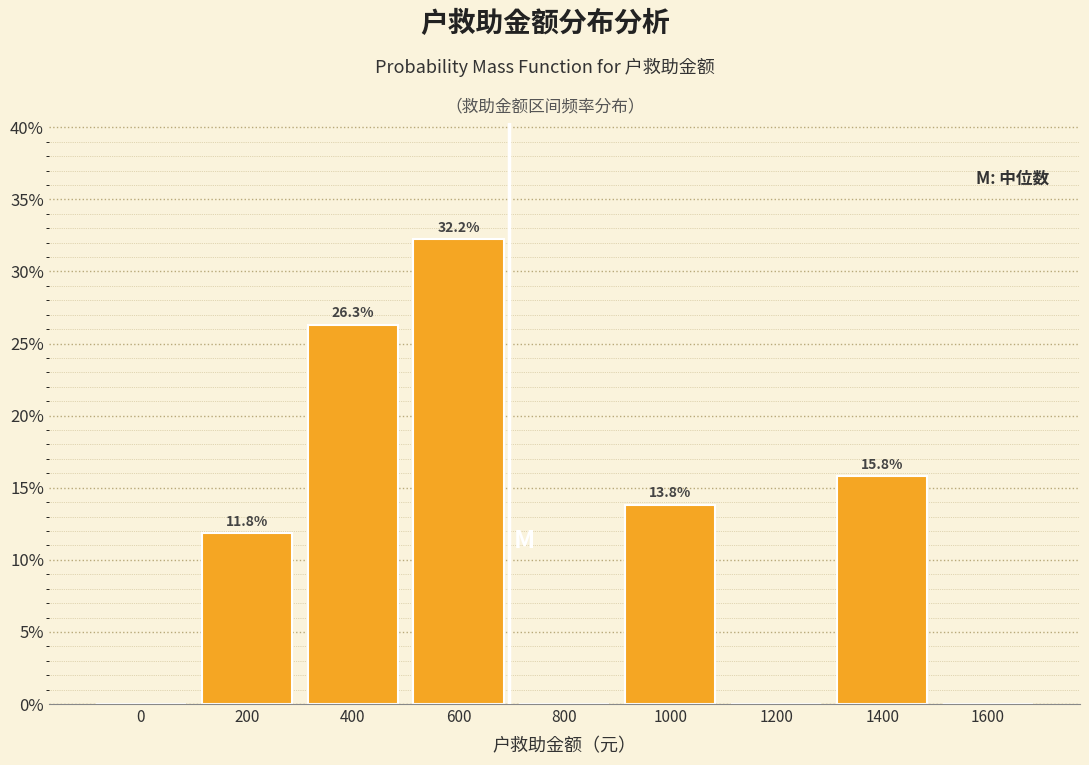

Reading left to right, list all the values displayed in this chart.

0=0.0	200=11.8	400=26.3	600=32.2	800=0.0	1000=13.8	1200=0.0	1400=15.8	1600=0.0